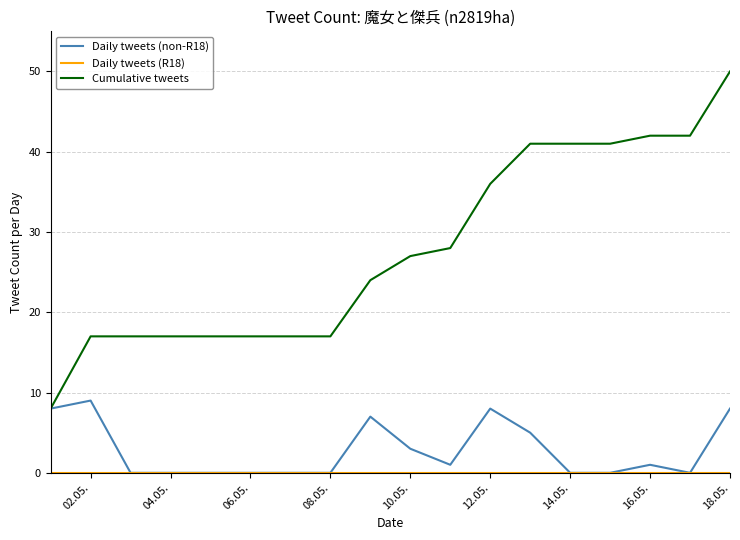

What is the maximum value shown in the chart?

50